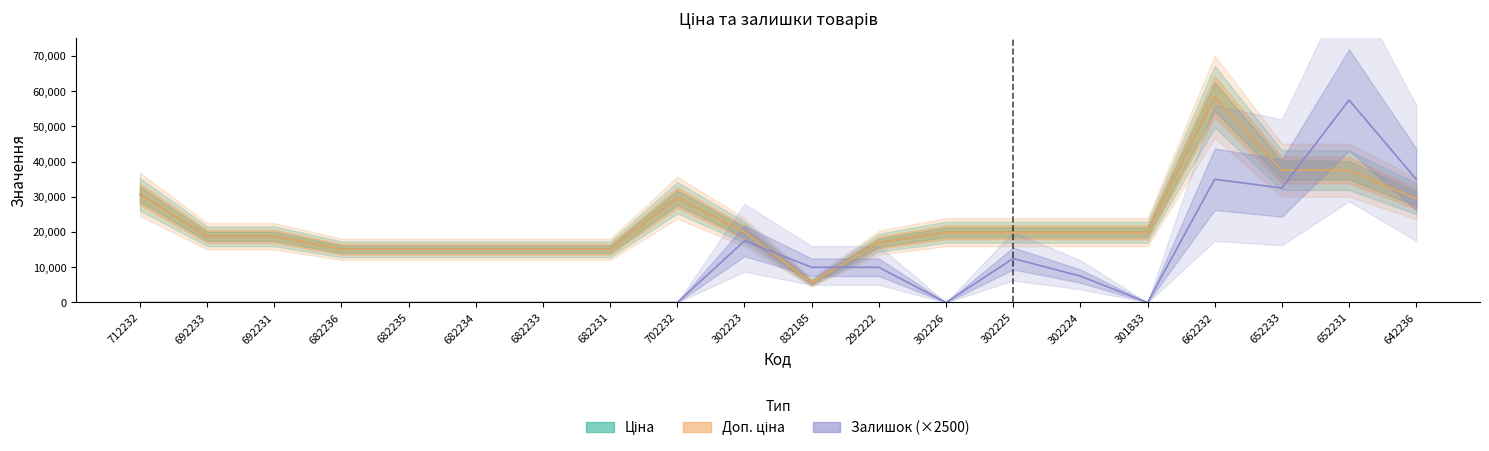

True or false: Доп. ціна has more than 2 interior local peaks.

False